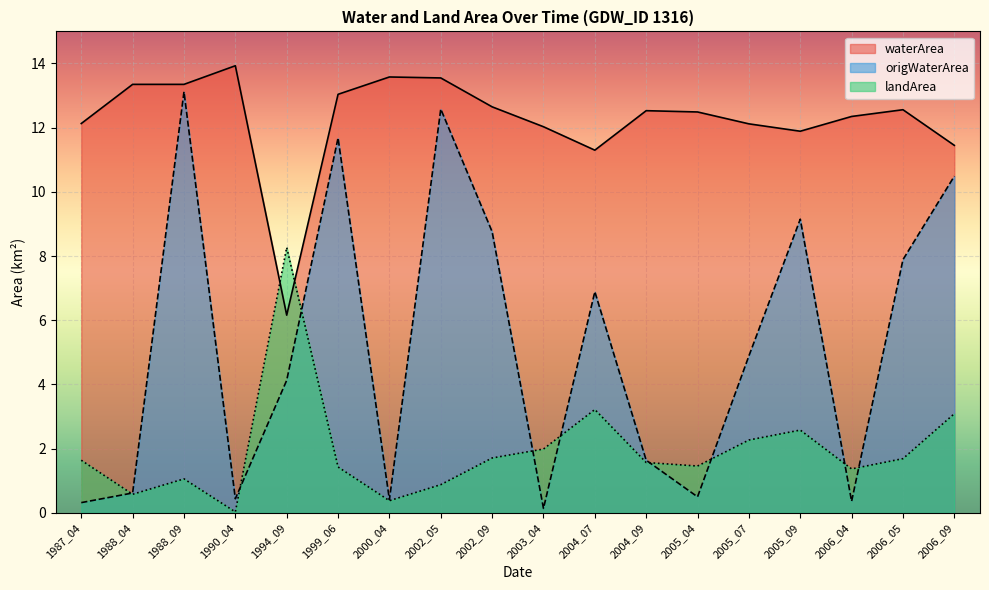

True or false: origWaterArea has more than 0 points higher than both neighbors.

True